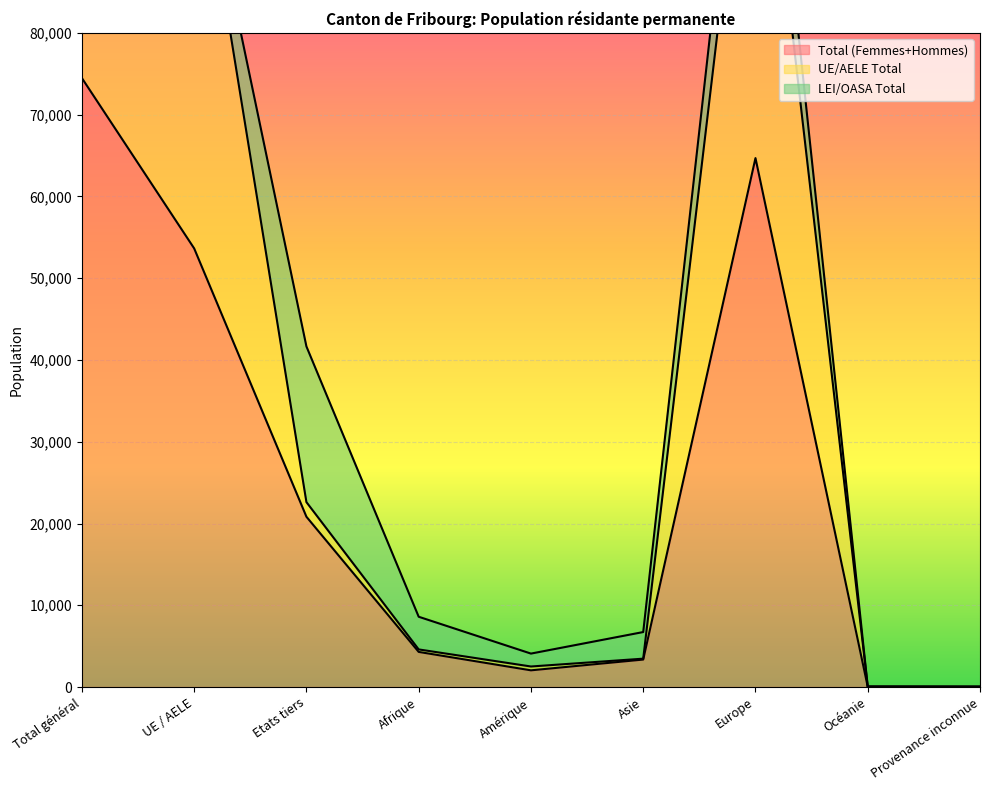

What is the maximum value shown in the chart?

128105